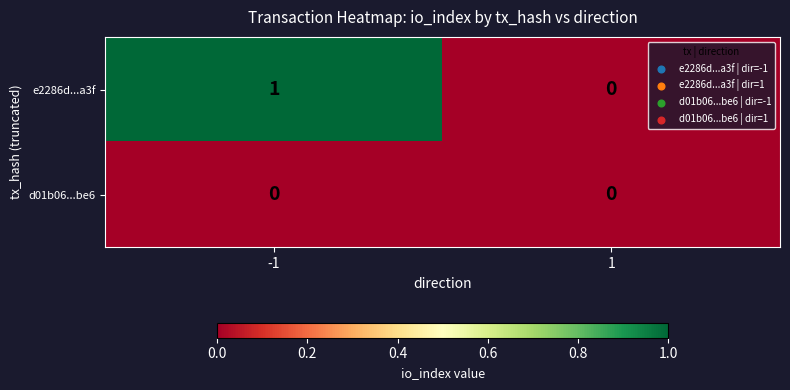

The value of e2286d...a3f at 1 is -1. True or false?

False